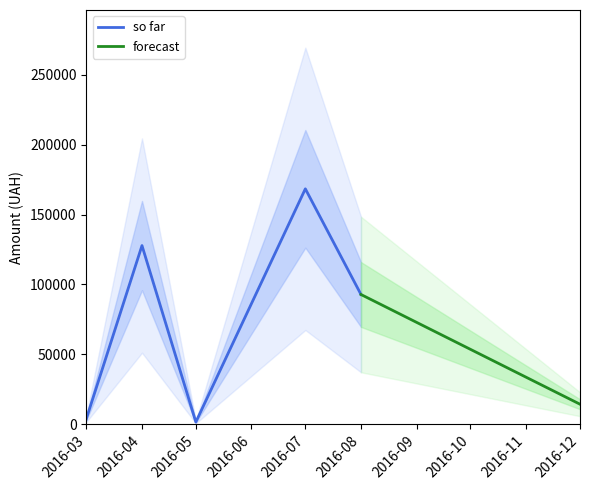

What is the maximum value for so far?

168433.2